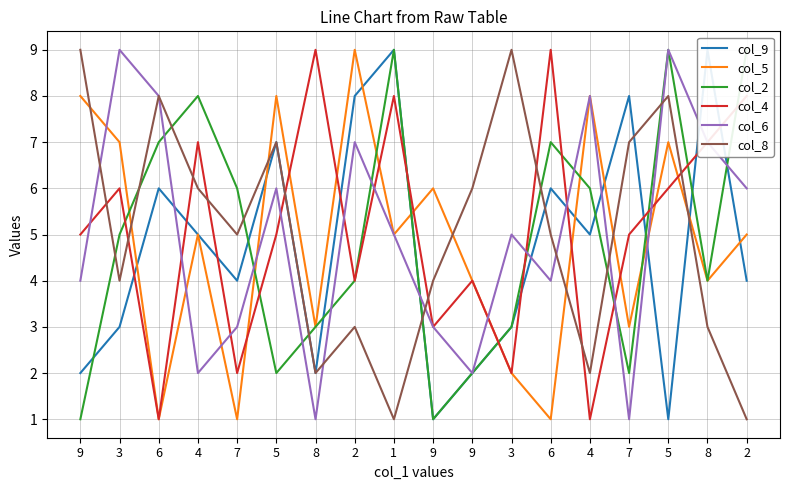

Reading left to right, transcribe all the data shown in this chart.

col_9: 2	3	6	5	4	7	2	8	9	1	2	3	6	5	8	1	9	4
col_5: 8	7	1	5	1	8	3	9	5	6	4	2	1	8	3	7	4	5
col_2: 1	5	7	8	6	2	3	4	9	1	2	3	7	6	2	9	4	9
col_4: 5	6	1	7	2	5	9	4	8	3	4	2	9	1	5	6	7	8
col_6: 4	9	8	2	3	6	1	7	5	3	2	5	4	8	1	9	7	6
col_8: 9	4	8	6	5	7	2	3	1	4	6	9	5	2	7	8	3	1